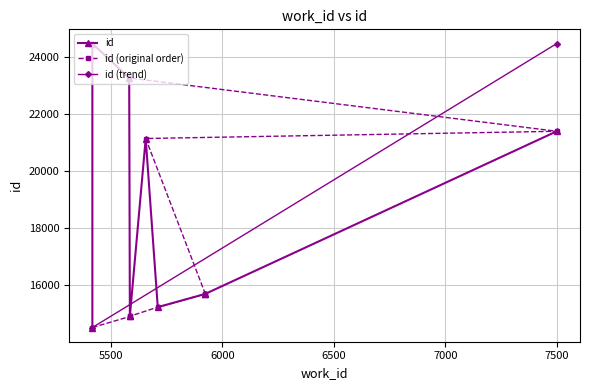

Between 5657 and 5418, which is larger?

5657